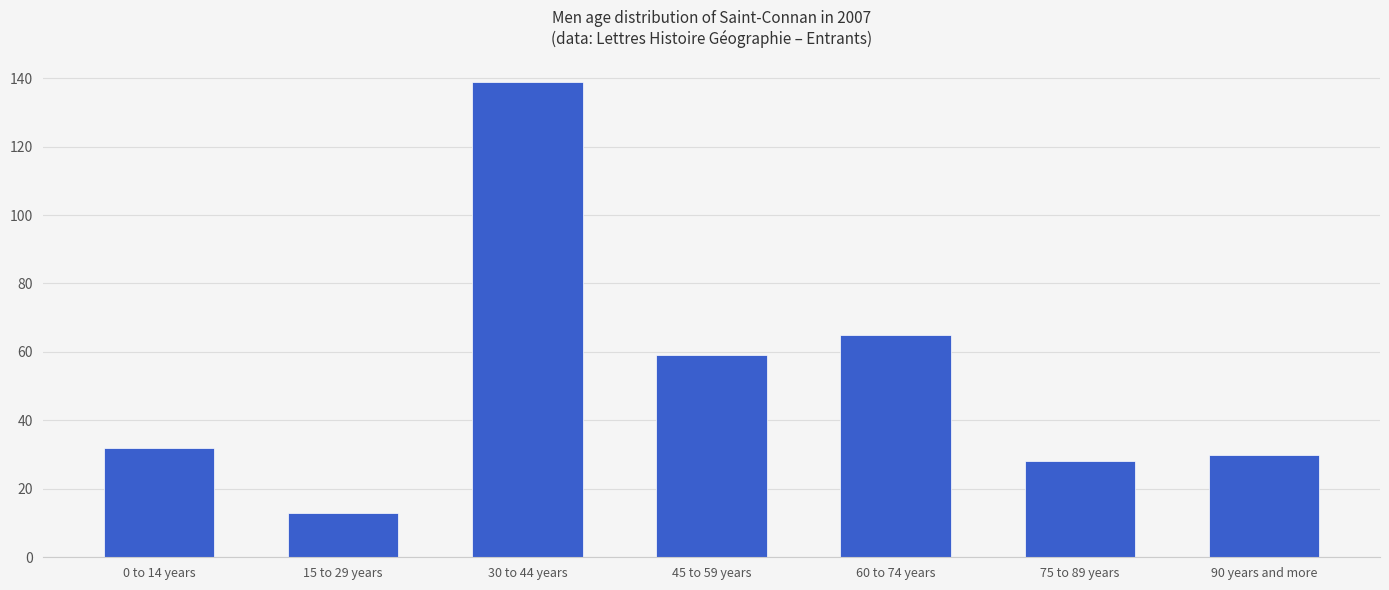

Reading left to right, extract all data points from this chart.

32	13	139	59	65	28	30